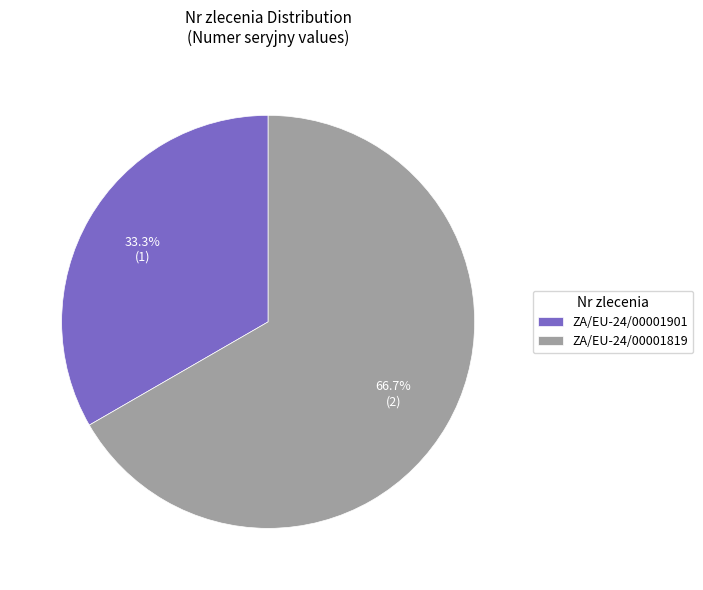

What percentage do ZA/EU-24/00001901 and ZA/EU-24/00001819 together represent?

100.0%